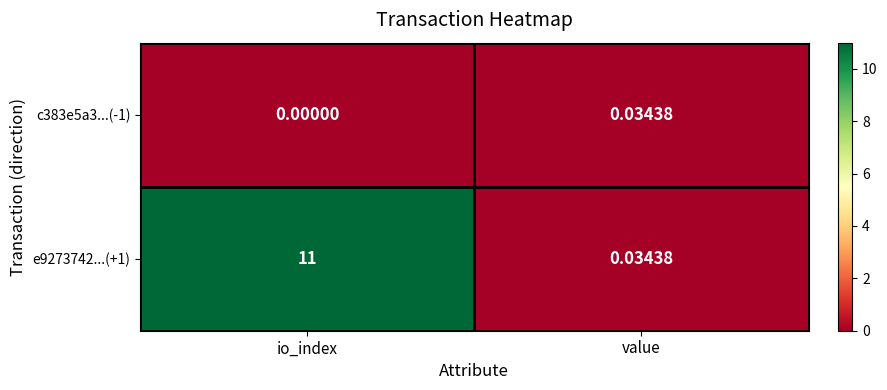

Which series changed the most between io_index and value?

e9273742...(+1)